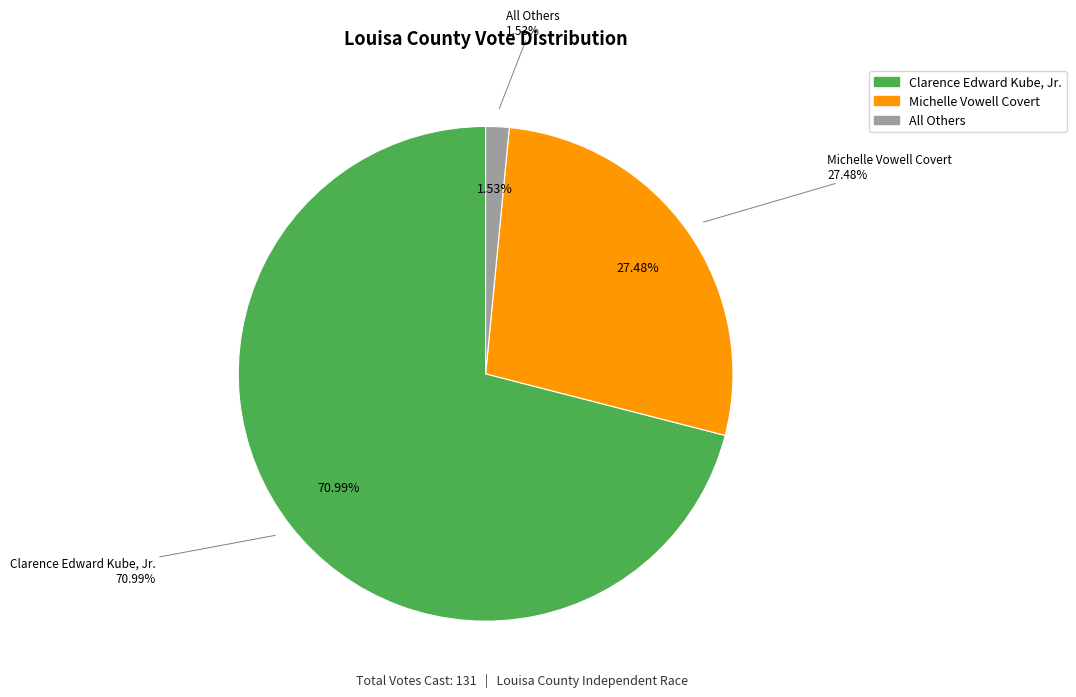

Does Clarence Edward Kube, Jr. account for over 50% of the chart?

Yes